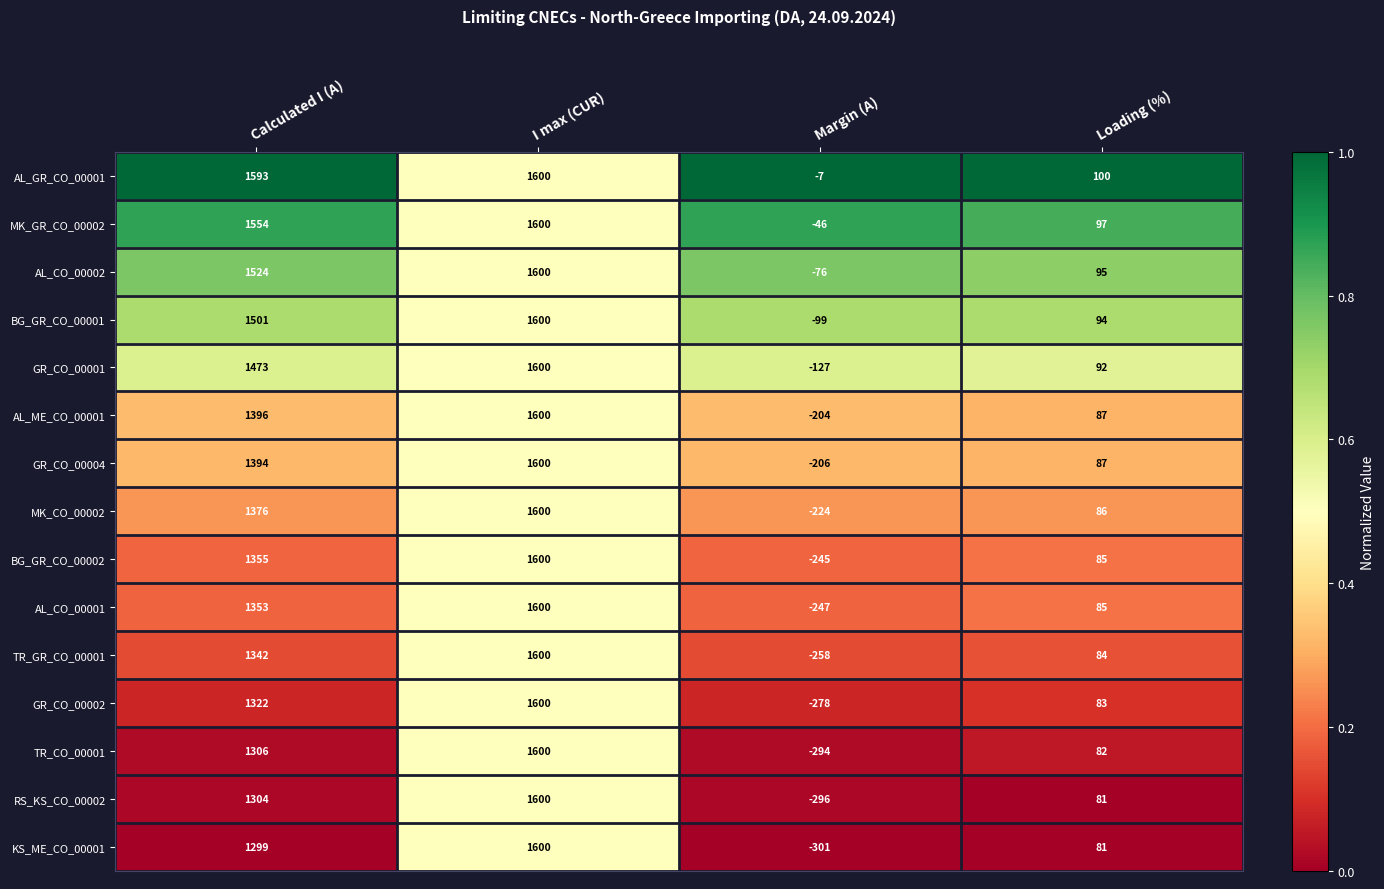

What is the spread (max minus min) of values at Calculated I (A)?

294